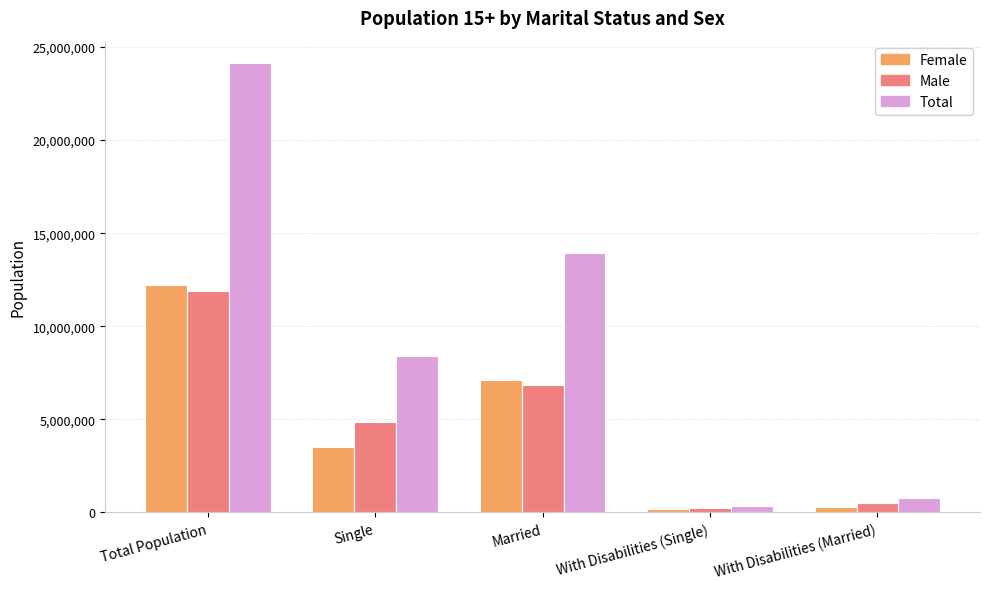

What is the average value of the Male series?

4865961